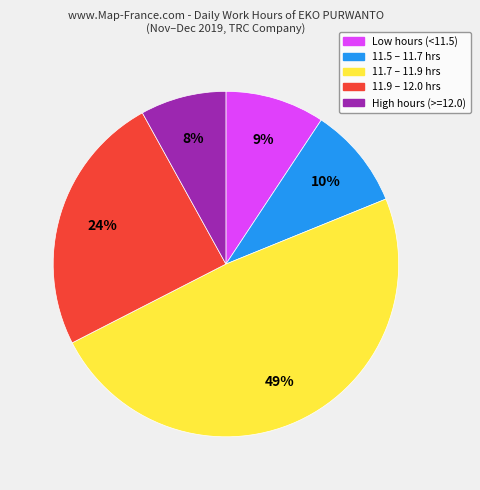

To the nearest percent, what is the average slice percentage?

20%